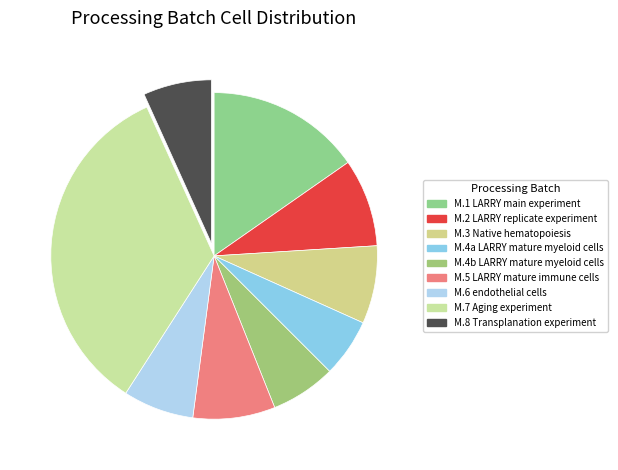

Count the number of slices in the pie.

9